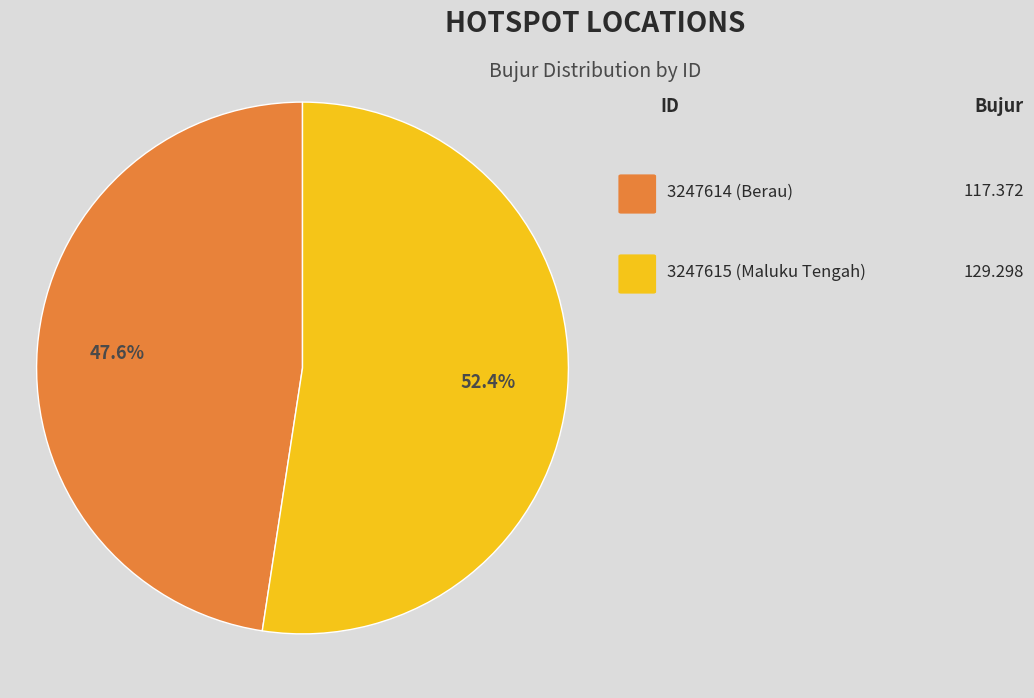

Is there any slice that represents more than half of the pie?

Yes